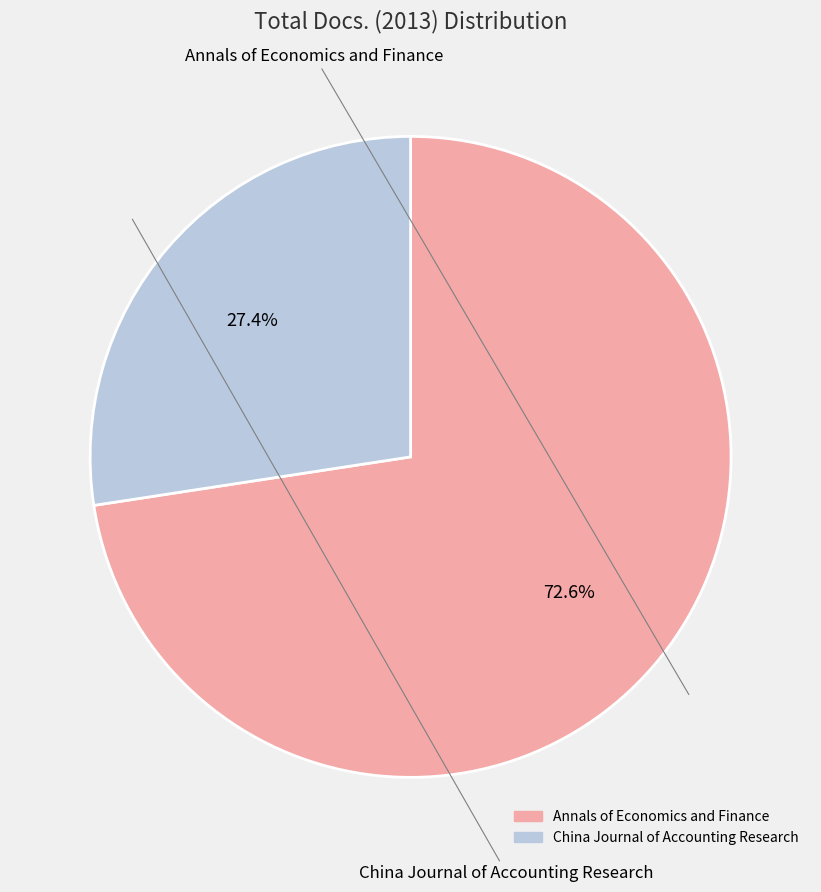

Is there a majority slice in this chart?

Yes